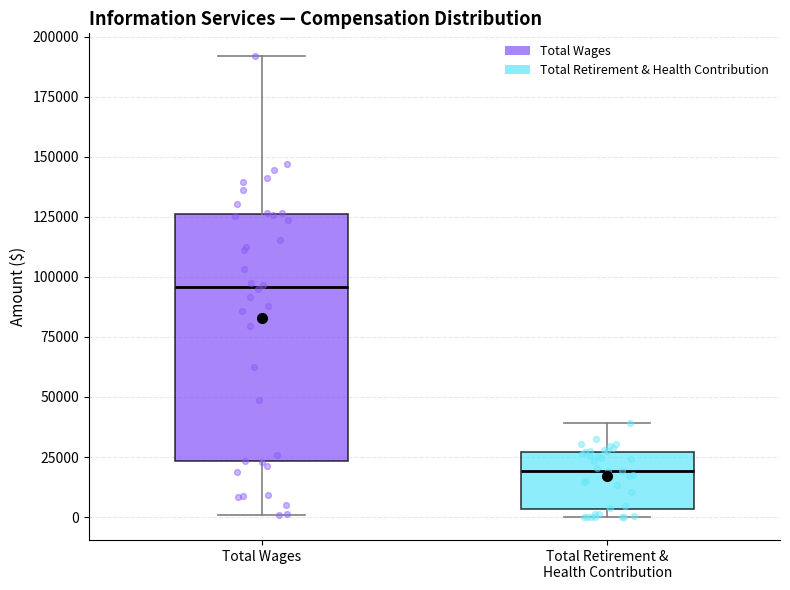

Reading left to right, transcribe this box plot: for each box, give where its median line is, the range the box spans, and where its two whiskers end, as read against the y-axis. The values are not printed on the chart, so give them approximately, as read against the axis.

Total Wages: median 95000, box 25000 to 125000, whiskers 0 to 190000
Total Retirement & Health Contribution: median 20000, box 5000 to 25000, whiskers 0 to 40000